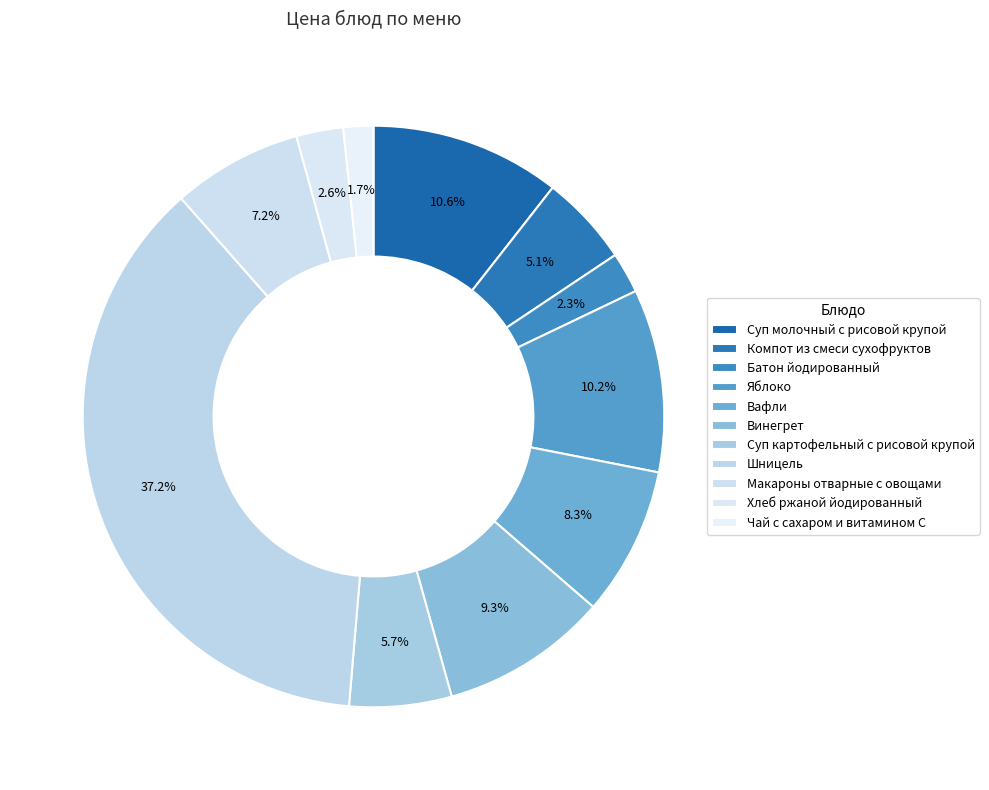

The Чай с сахаром и витамином С slice represents 2% of the pie. True or false?

True